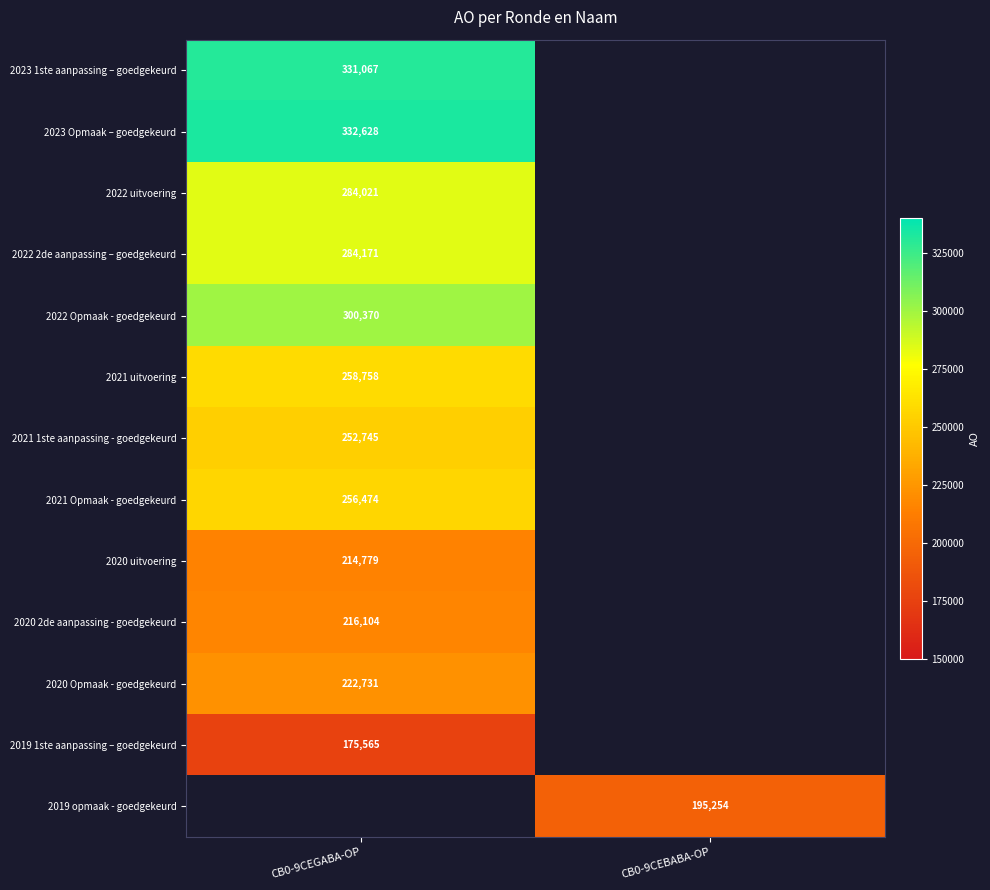

What is the minimum value shown in the chart?

175565.0